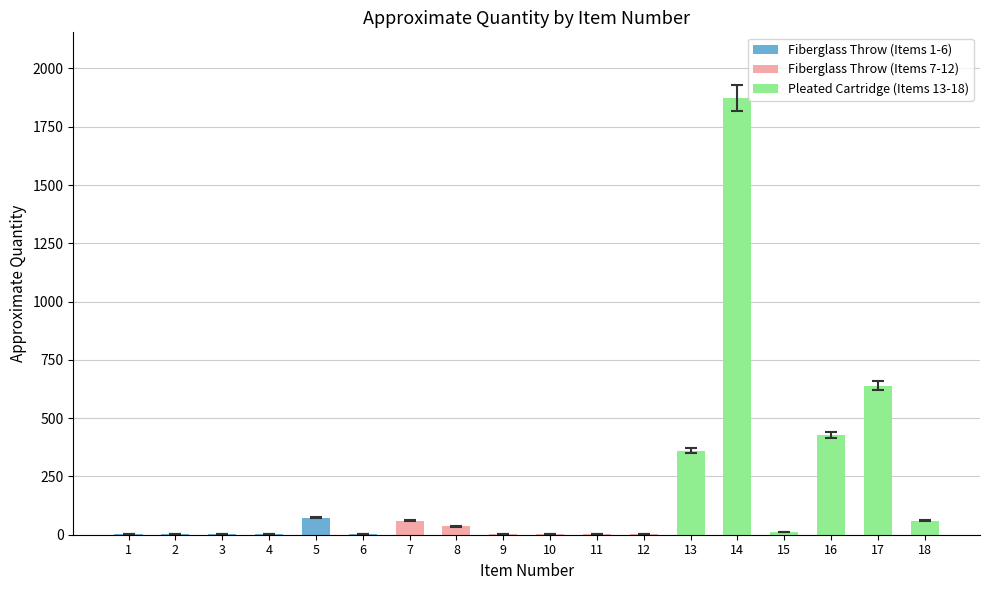

At which label is the value closest to 937?

17